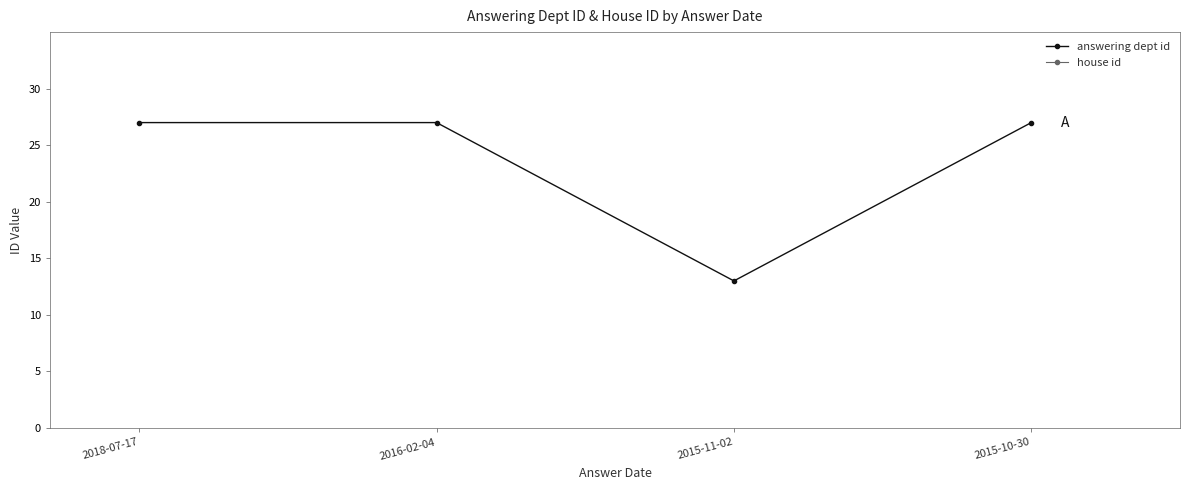

List the series in order of their overall mean, highest first.

answering dept id, house id